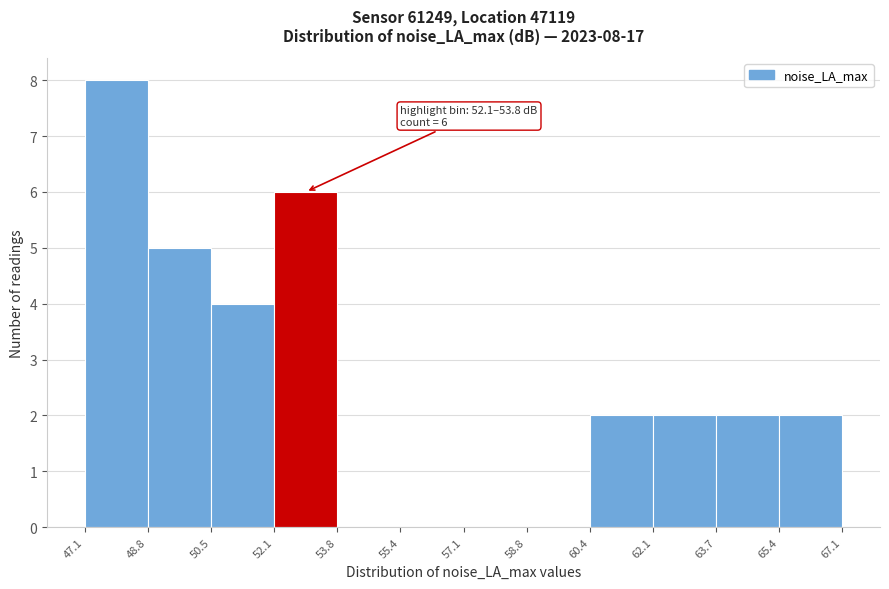

Over which range of the x-axis is the bar tallest?

47.1 to 48.8